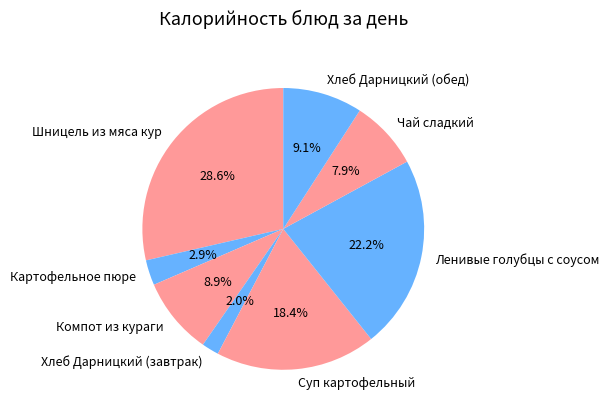

What percentage is the Картофельное пюре slice, to the nearest percent?

3%